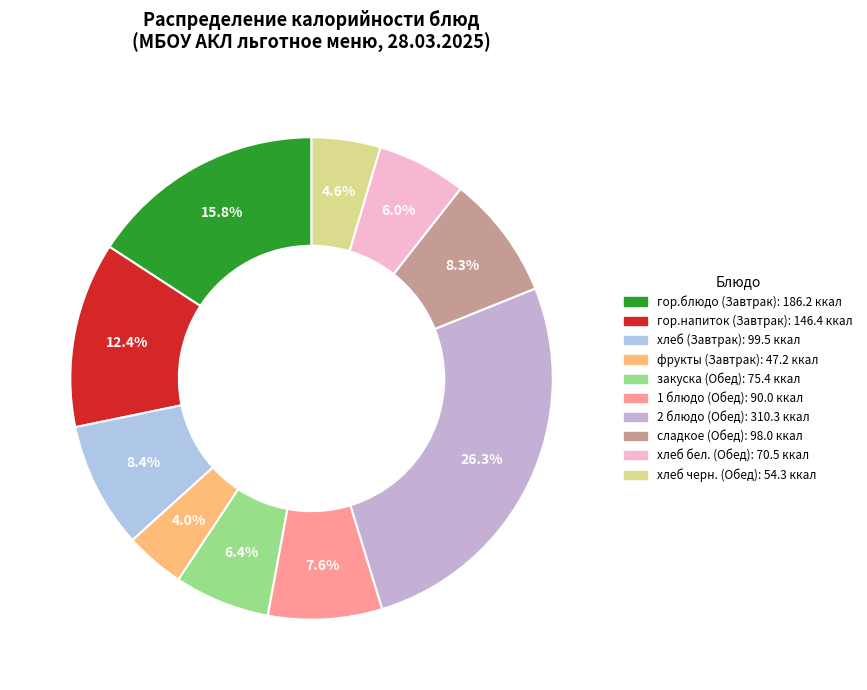

How many slices are in this pie chart?

10